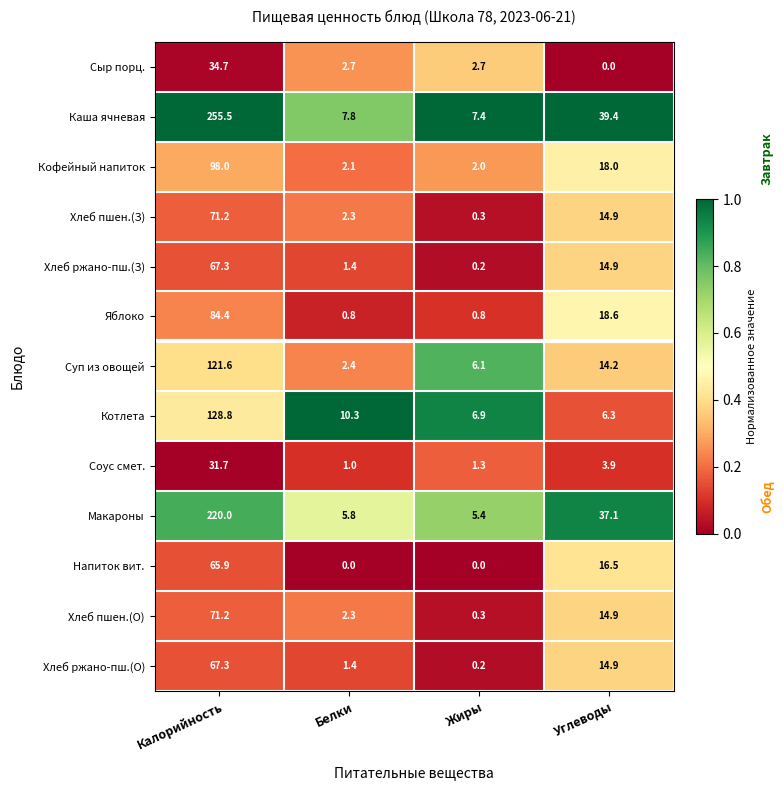

Which category has the highest value across all series?

Калорийность